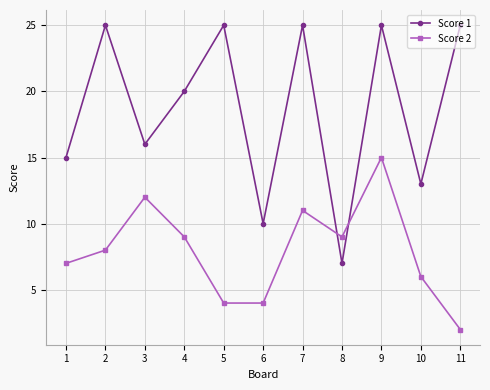

Reading left to right, list all the values displayed in this chart.

Score 1: 15	25	16	20	25	10	25	7	25	13	25
Score 2: 7	8	12	9	4	4	11	9	15	6	2